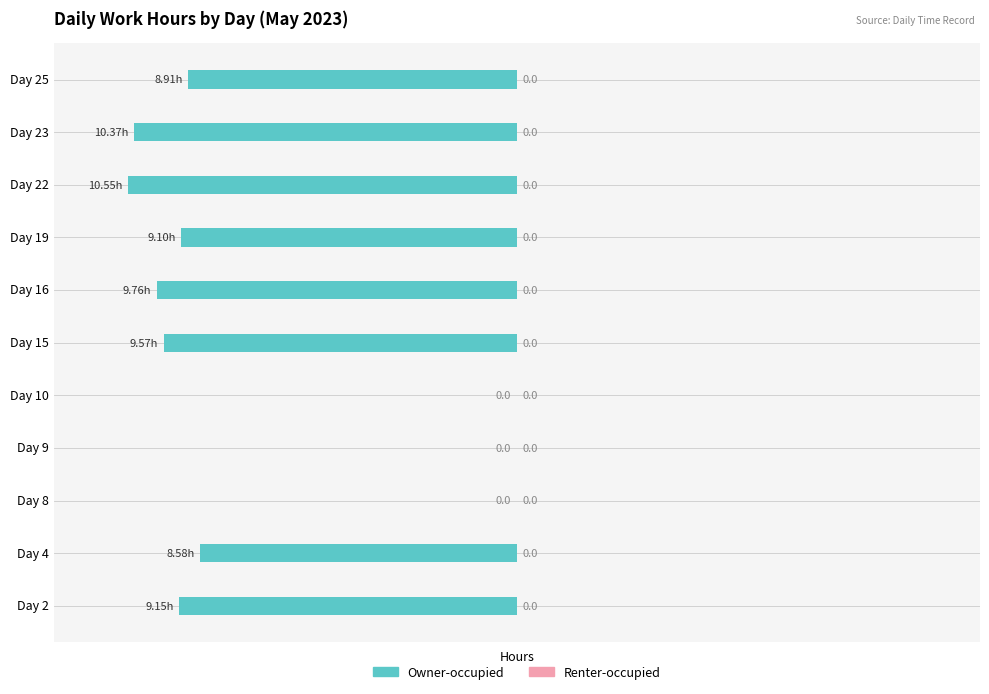

What is the change in value from Day 16 to Day 19?

+0.7